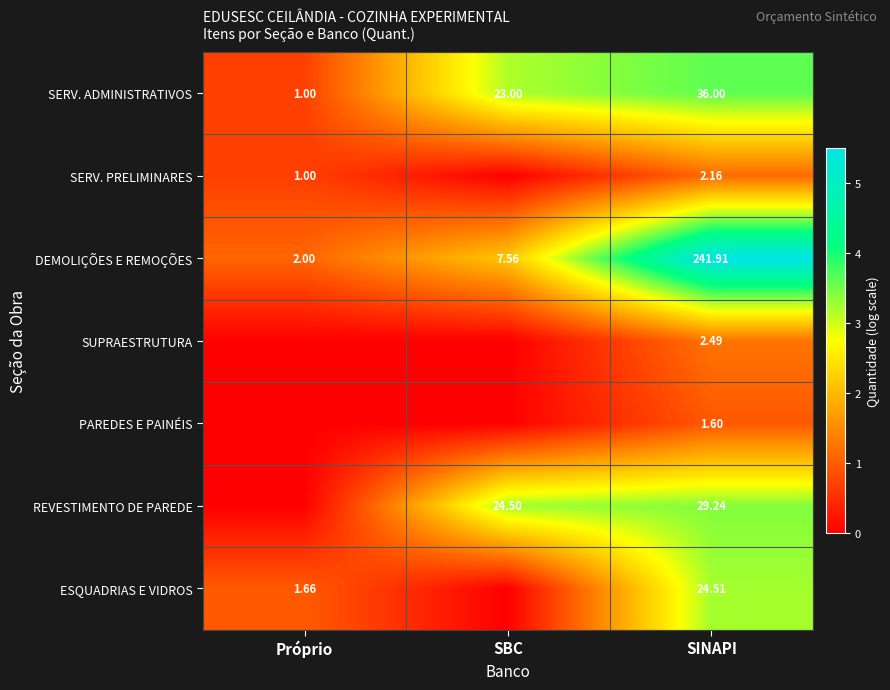

Is the value of PAREDES E PAINÉIS at SINAPI greater than the value of SERV. PRELIMINARES at Próprio?

Yes